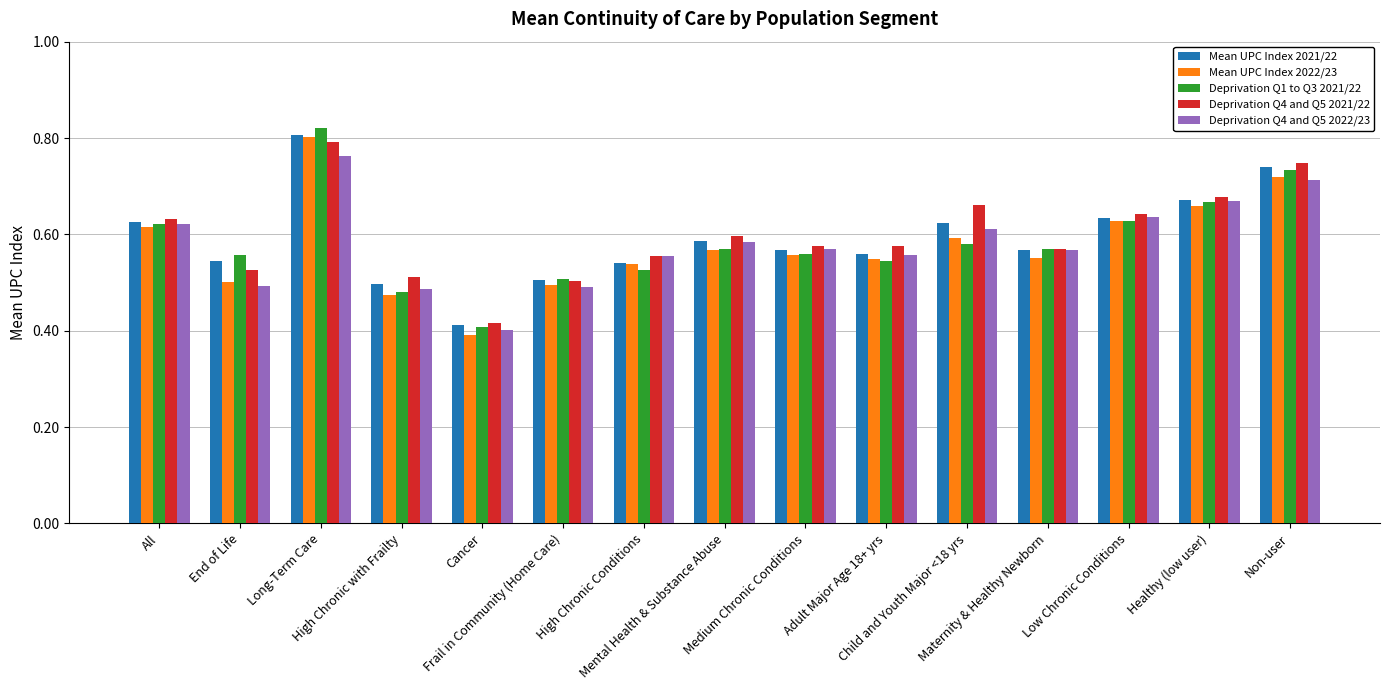

What is the sum of all Deprivation Q1 to Q3 2021/22 values?

8.8